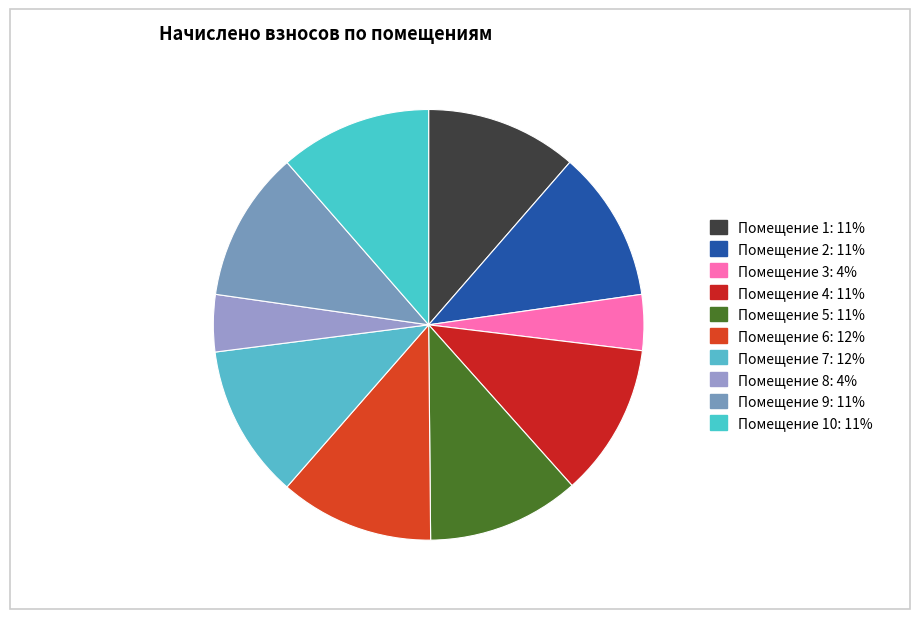

How many slices are in this pie chart?

10